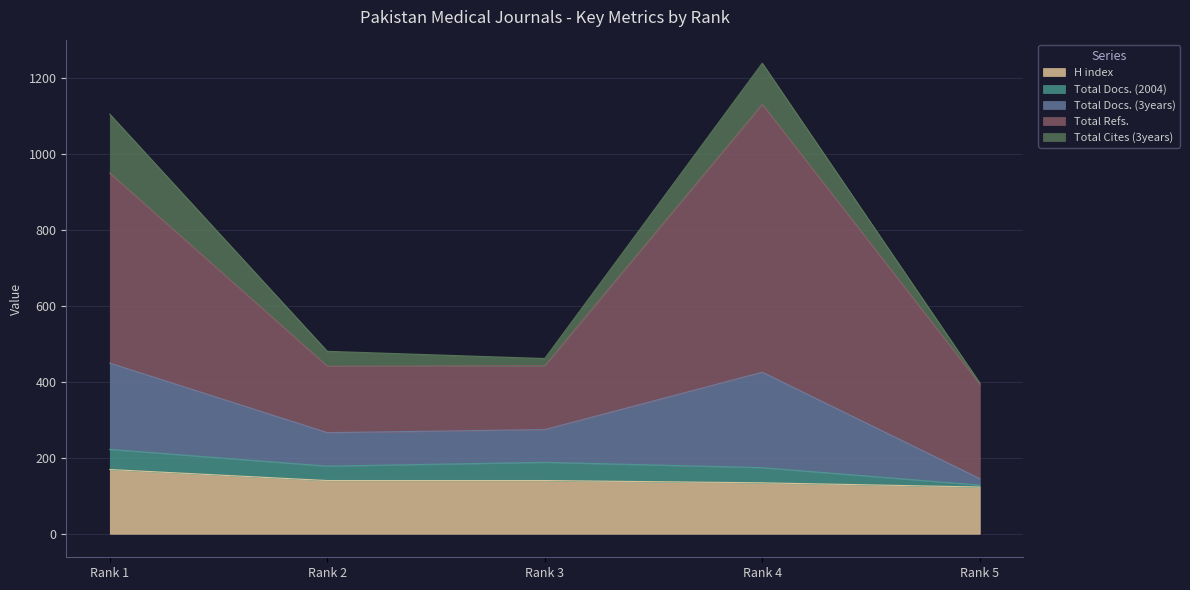

Is the value of Total Refs. at Rank 4 greater than the value of Total Cites (3years) at Rank 4?

Yes